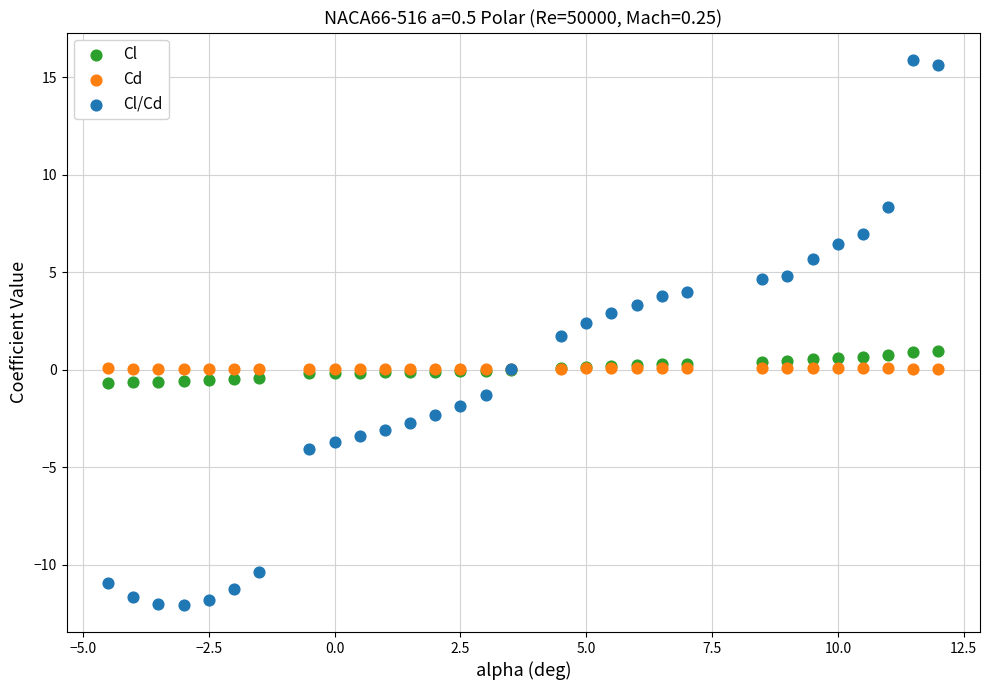

Which series reaches the minimum Y coordinate?

Cl/Cd